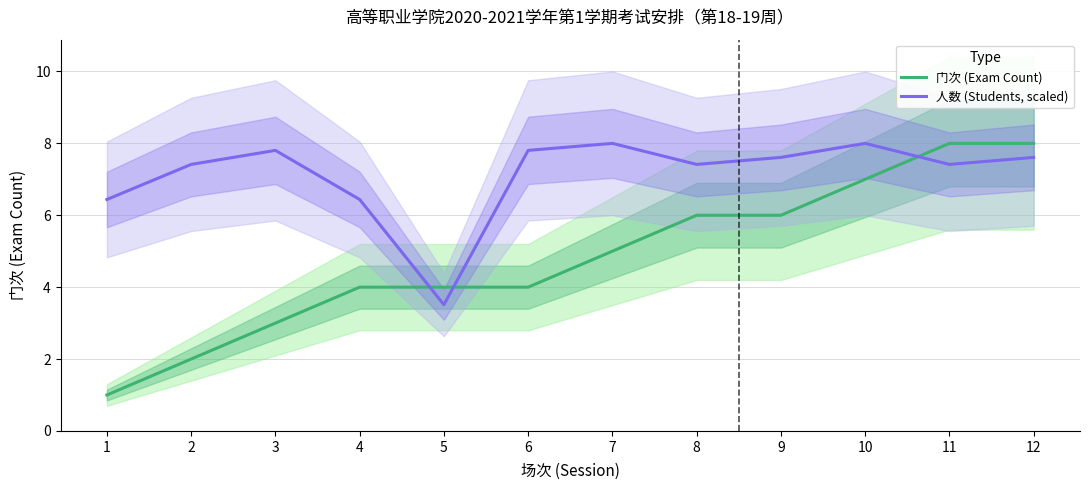

Between 4 and 11, which is larger?

11